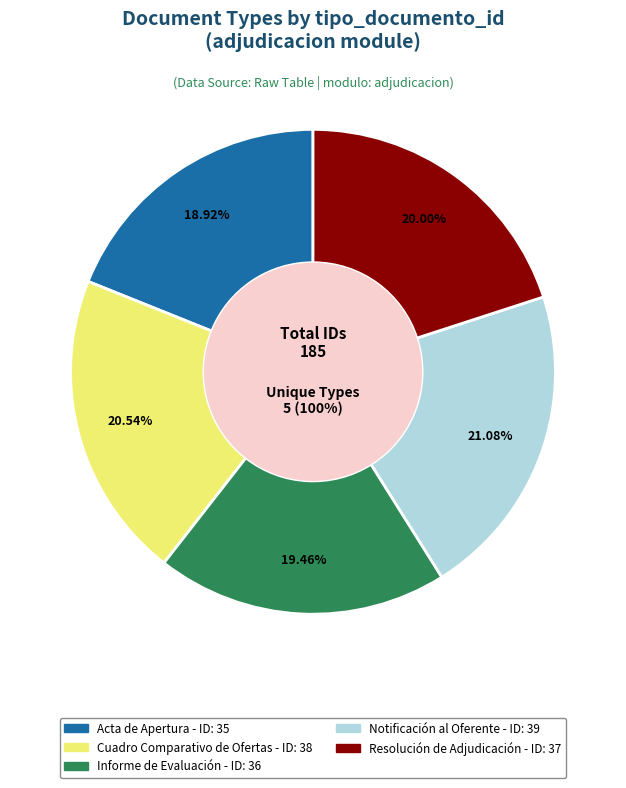

What is the largest slice in the pie chart?

Notificación al Oferente